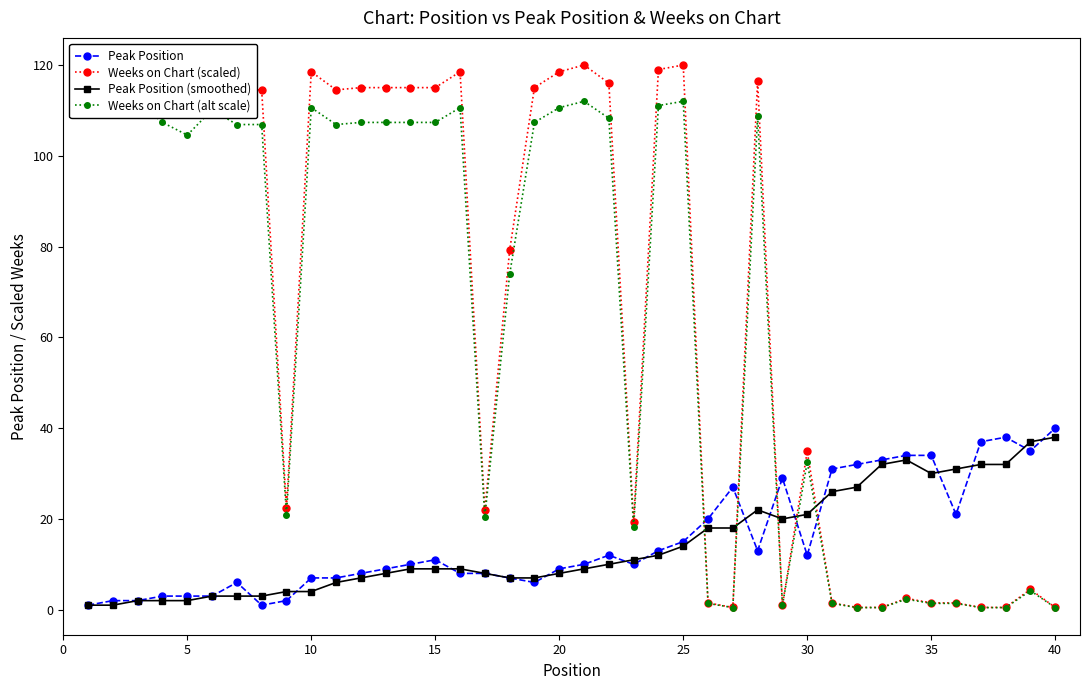

How many lines are shown in the chart?

4